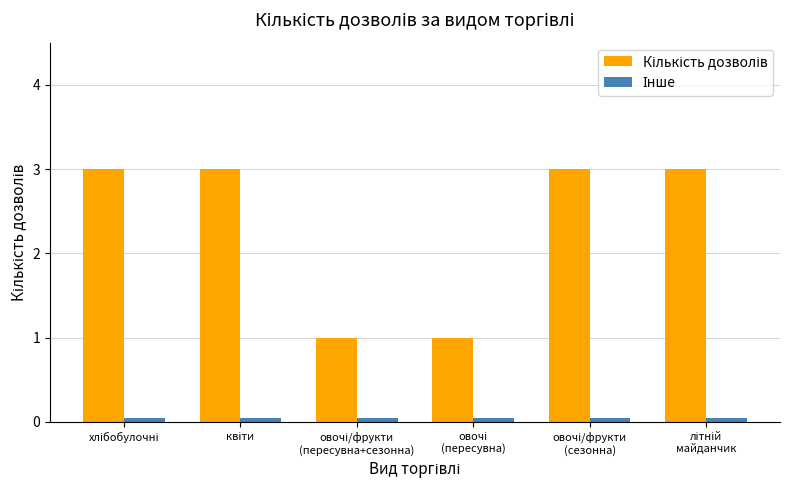

What is the maximum value shown in the chart?

3.0